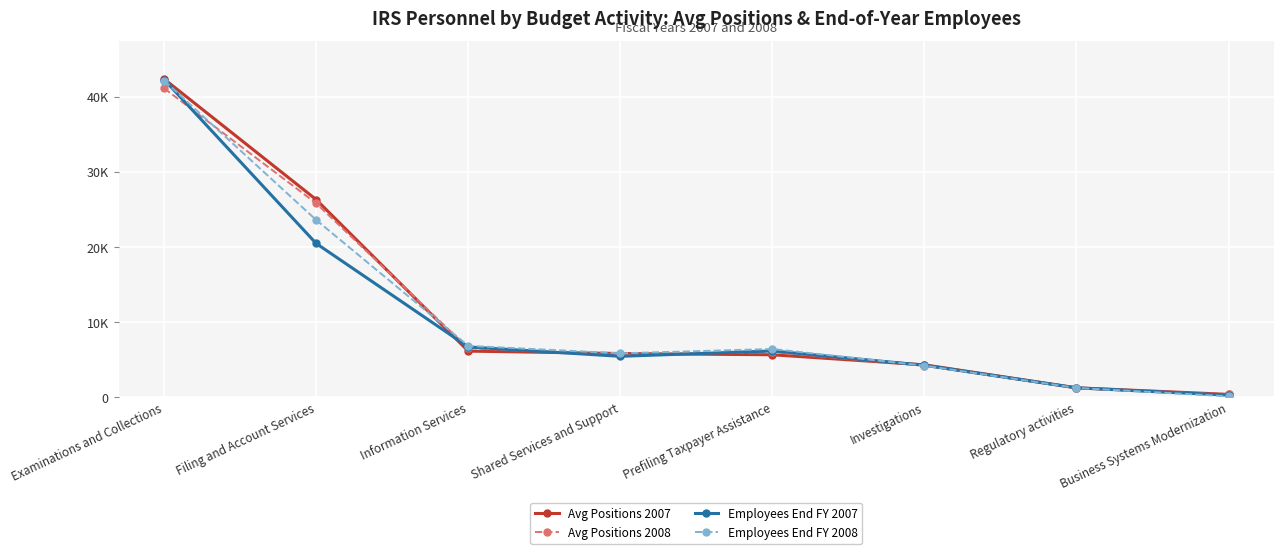

At which category is the sum across all series the highest?

Examinations and Collections